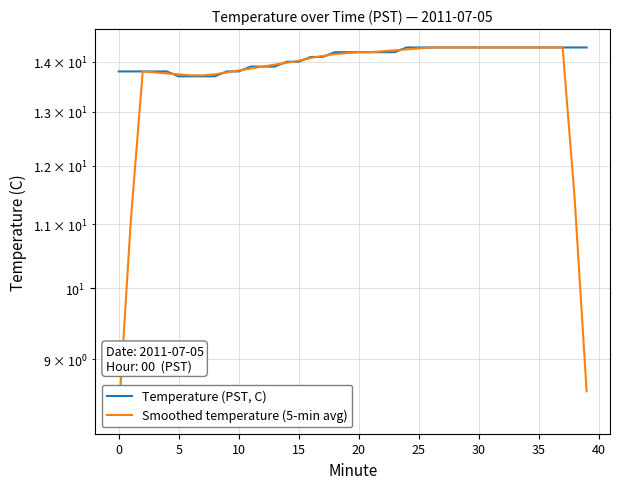

Rank the series by their average value, from highest to lowest.

Temperature (PST, C), Smoothed temperature (5-min avg)